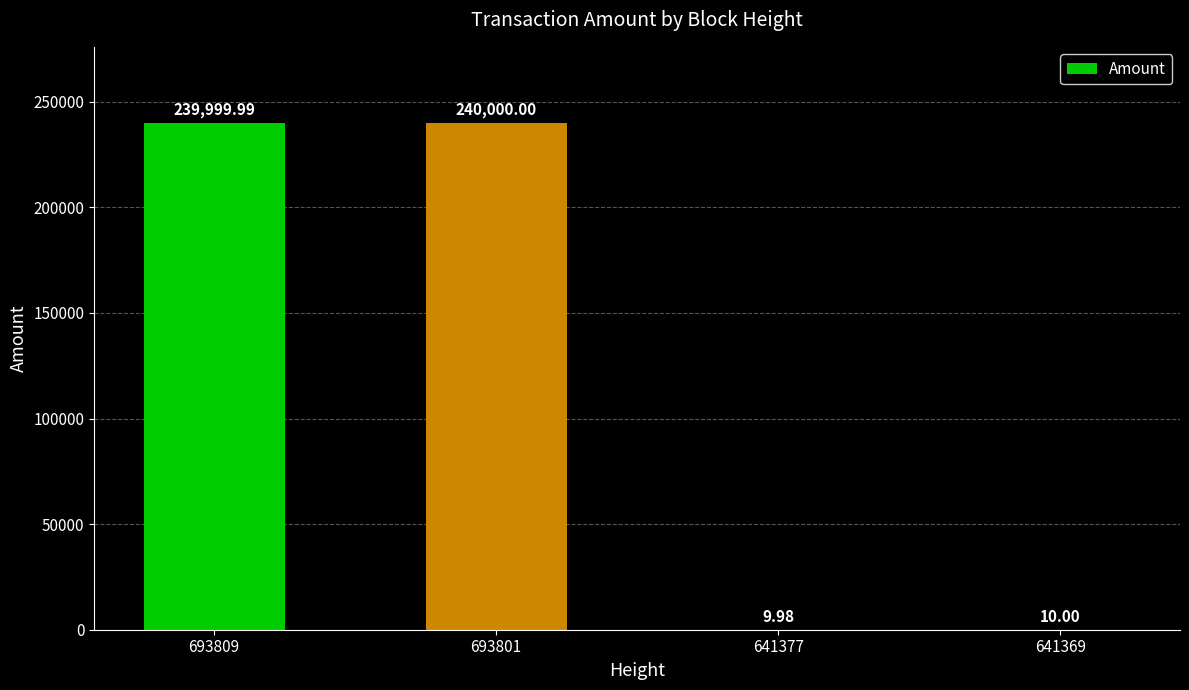

Is it true that the value at 693801 is 364911.0?

False